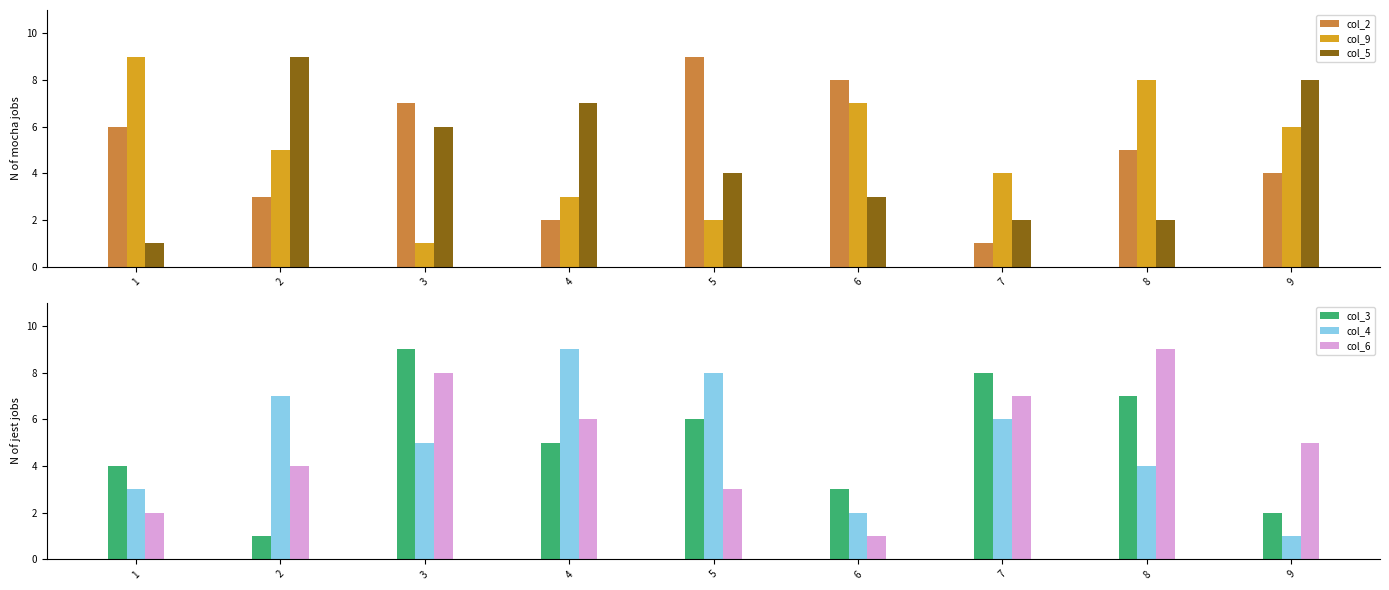

The col_5 series shows 3 at 8. True or false?

False